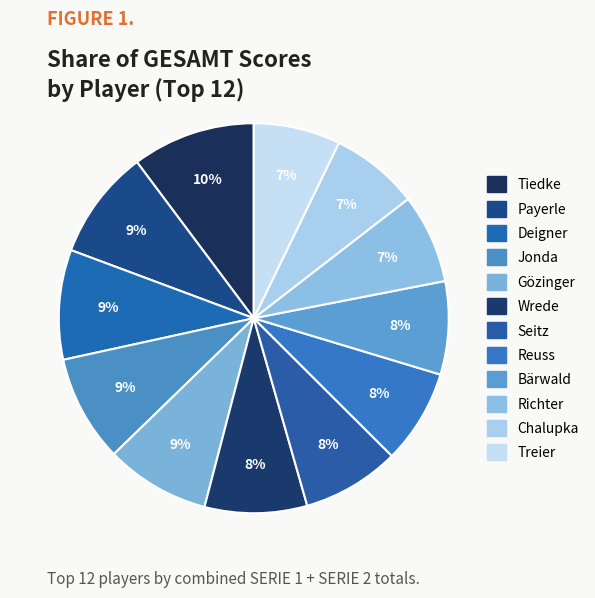

Count the number of slices in the pie.

12